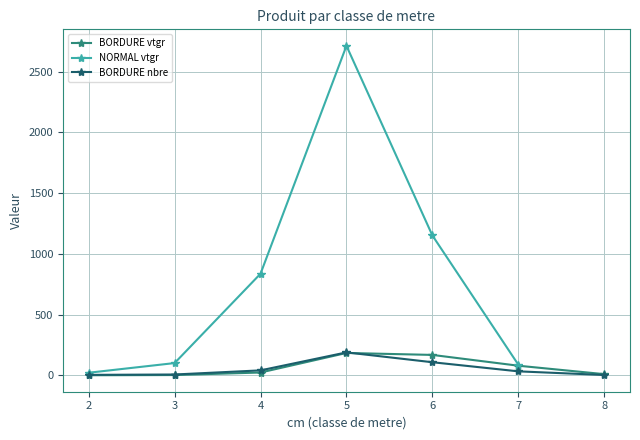

Which category has the lowest value across all series?

2